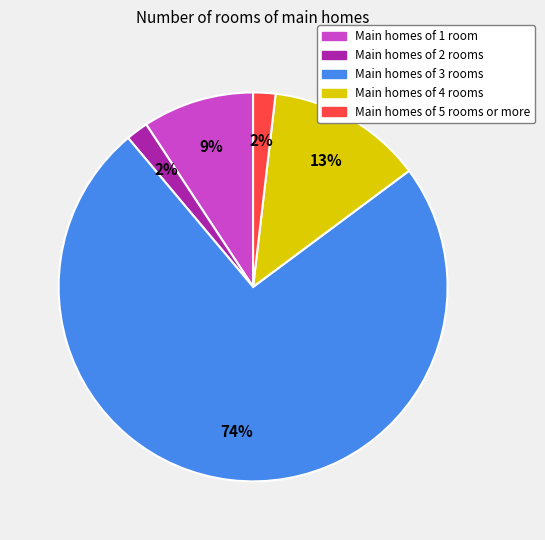

Is there any slice that represents more than half of the pie?

Yes